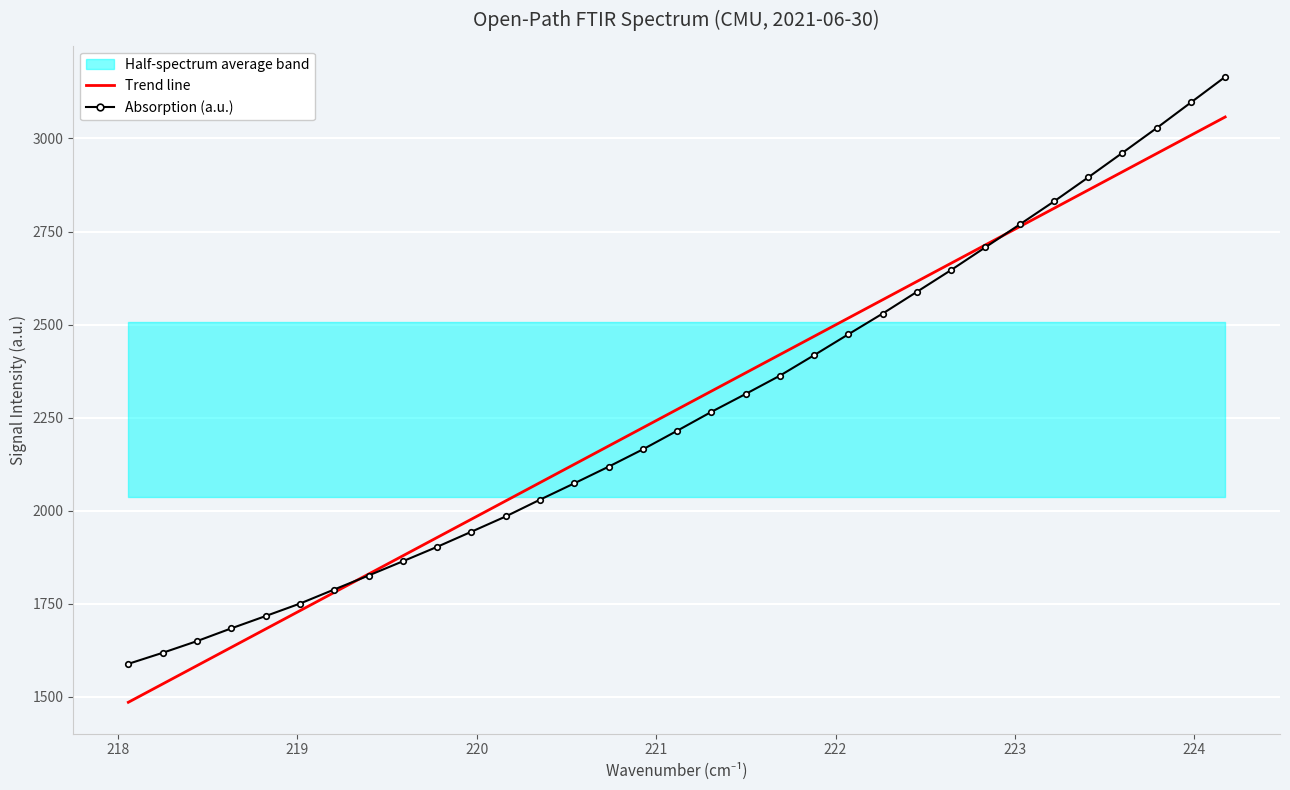

Which series has the largest total across all categories?

Trend line